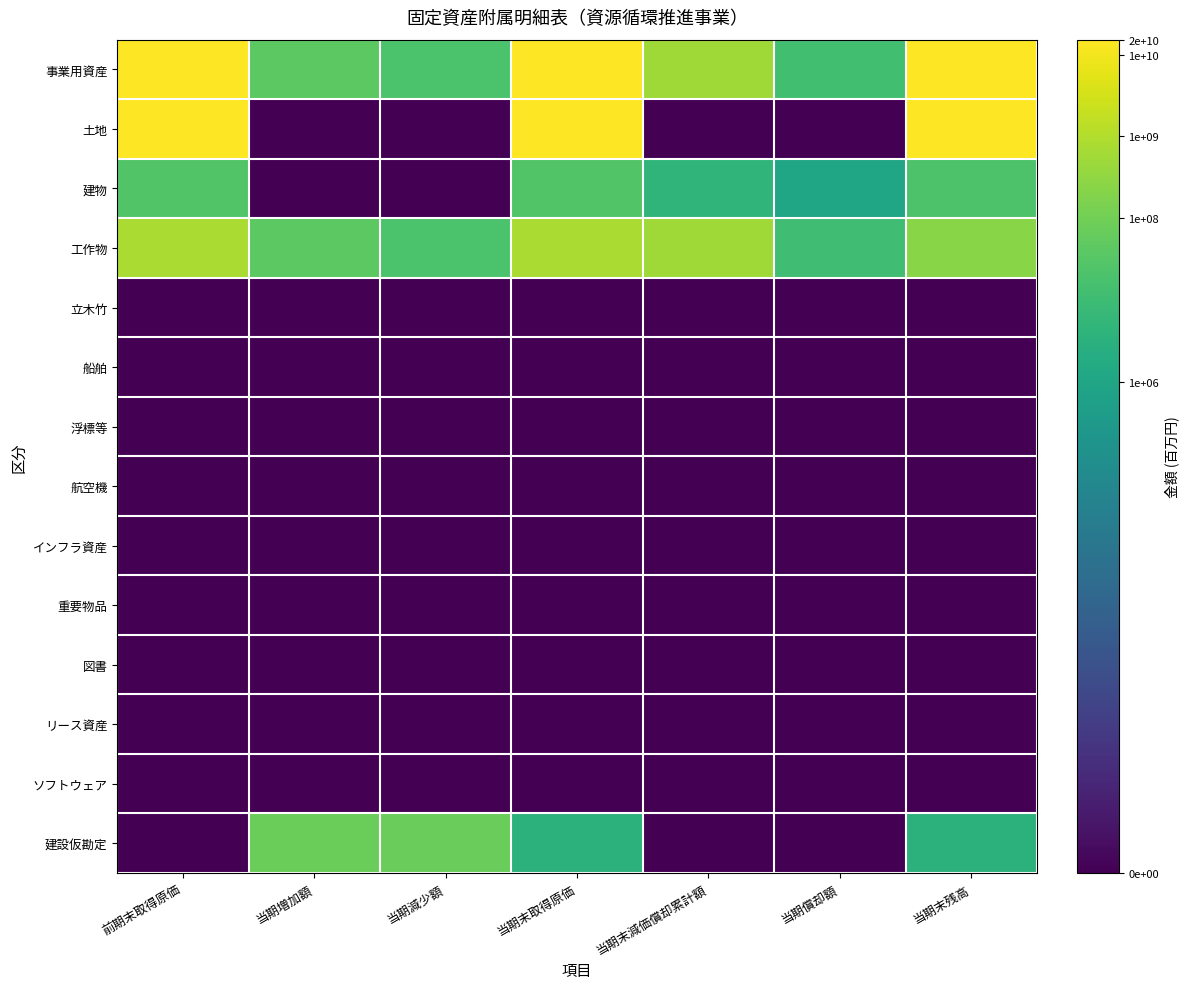

How many data points does each series have?

7